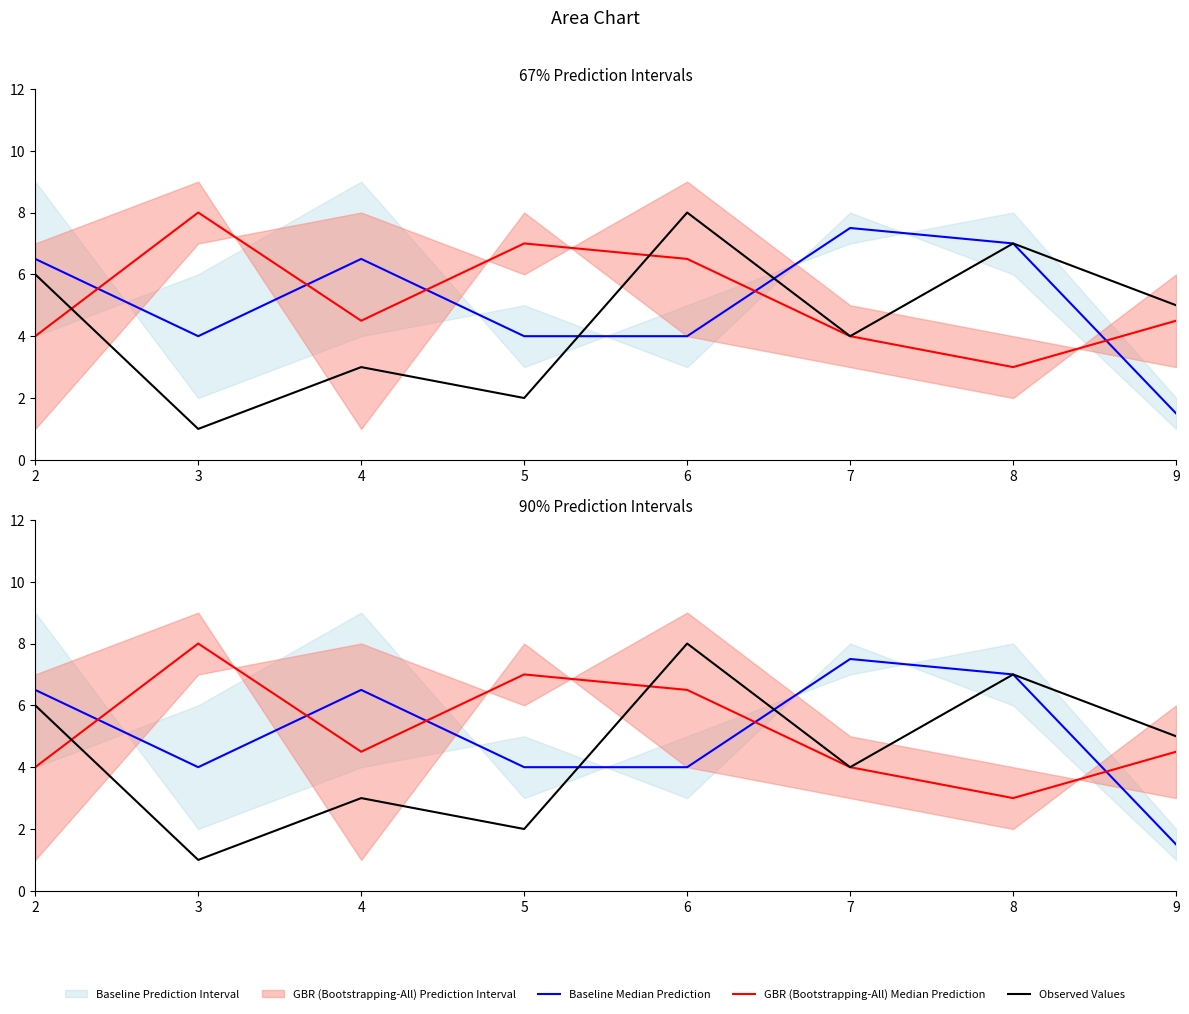

At which label does Observed Values reach its peak?

6